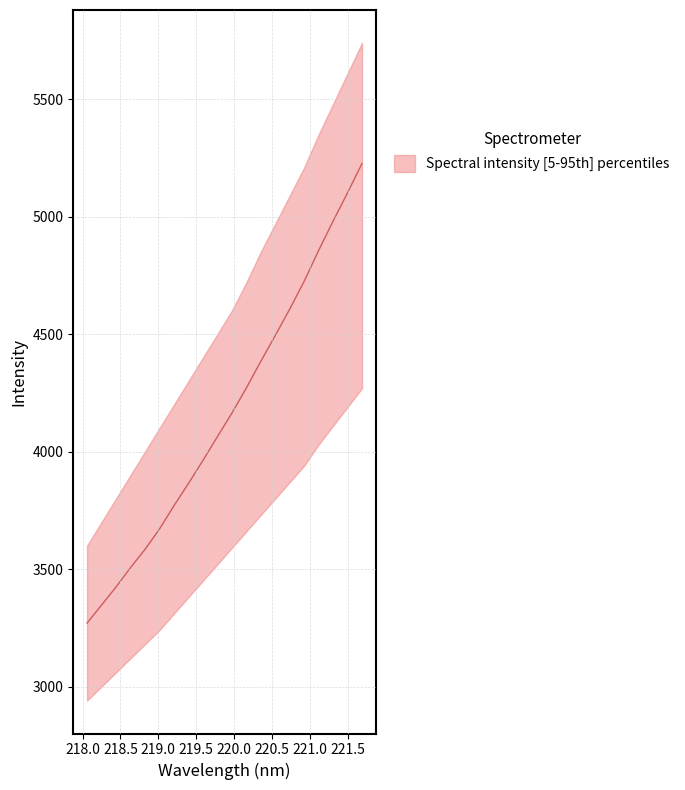

What is the maximum value shown in the chart?

5226.7